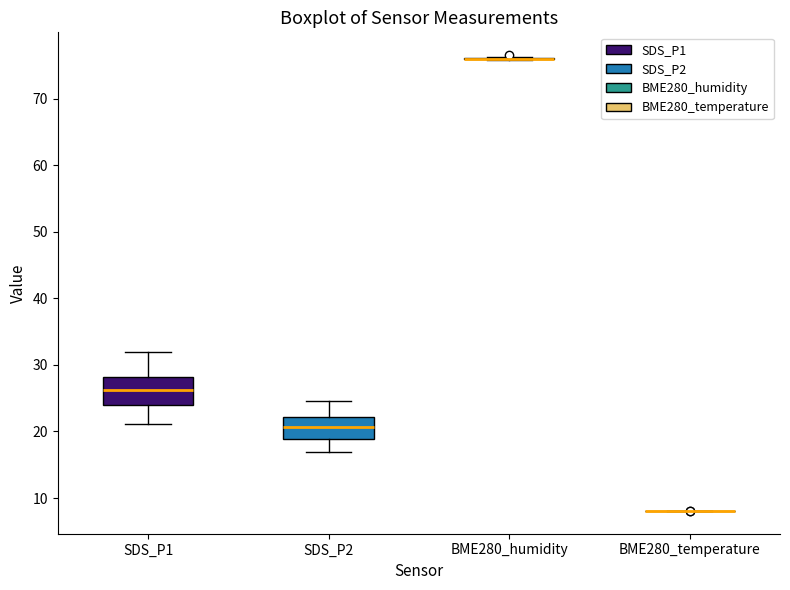

Reading left to right, transcribe this box plot: for each box, give where its median line is, the range the box spans, and where its two whiskers end, as read against the y-axis. The values are not printed on the chart, so give them approximately, as read against the axis.

SDS_P1: median 26, box 24 to 28, whiskers 21 to 32
SDS_P2: median 21, box 19 to 22, whiskers 17 to 25
BME280_humidity: box collapsed to a line at 76, whiskers 76 to 76
BME280_temperature: box collapsed to a line at 8, whiskers 8 to 8